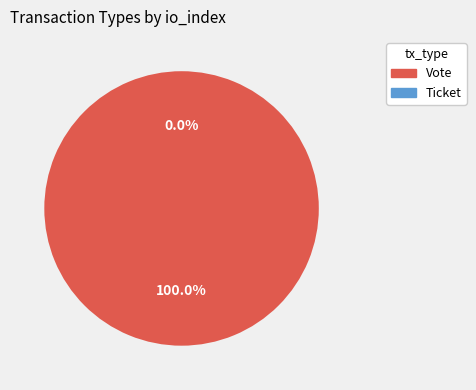

Count the number of slices in the pie.

2